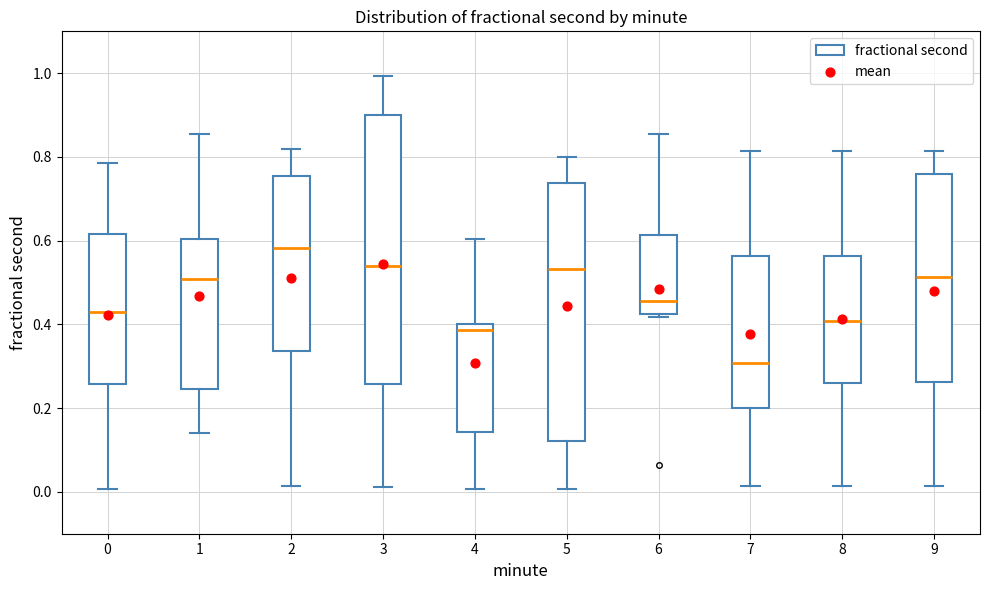

Reading left to right, read every box against the y-axis: the position of its median line, the range the box covers, and the ends of its whiskers. The values are not printed on the chart, so give them approximately, as read against the axis.

0: median 0.44, box 0.26 to 0.62, whiskers 0.00 to 0.78
1: median 0.50, box 0.24 to 0.60, whiskers 0.14 to 0.86
2: median 0.58, box 0.34 to 0.76, whiskers 0.02 to 0.82
3: median 0.54, box 0.26 to 0.90, whiskers 0.02 to 1.00
4: median 0.38, box 0.14 to 0.40, whiskers 0.00 to 0.60
5: median 0.54, box 0.12 to 0.74, whiskers 0.00 to 0.80
6: median 0.46, box 0.42 to 0.62, whiskers 0.42 (just below the box's lower edge) to 0.86
7: median 0.30, box 0.20 to 0.56, whiskers 0.02 to 0.82
8: median 0.40, box 0.26 to 0.56, whiskers 0.02 to 0.82
9: median 0.52, box 0.26 to 0.76, whiskers 0.02 to 0.82